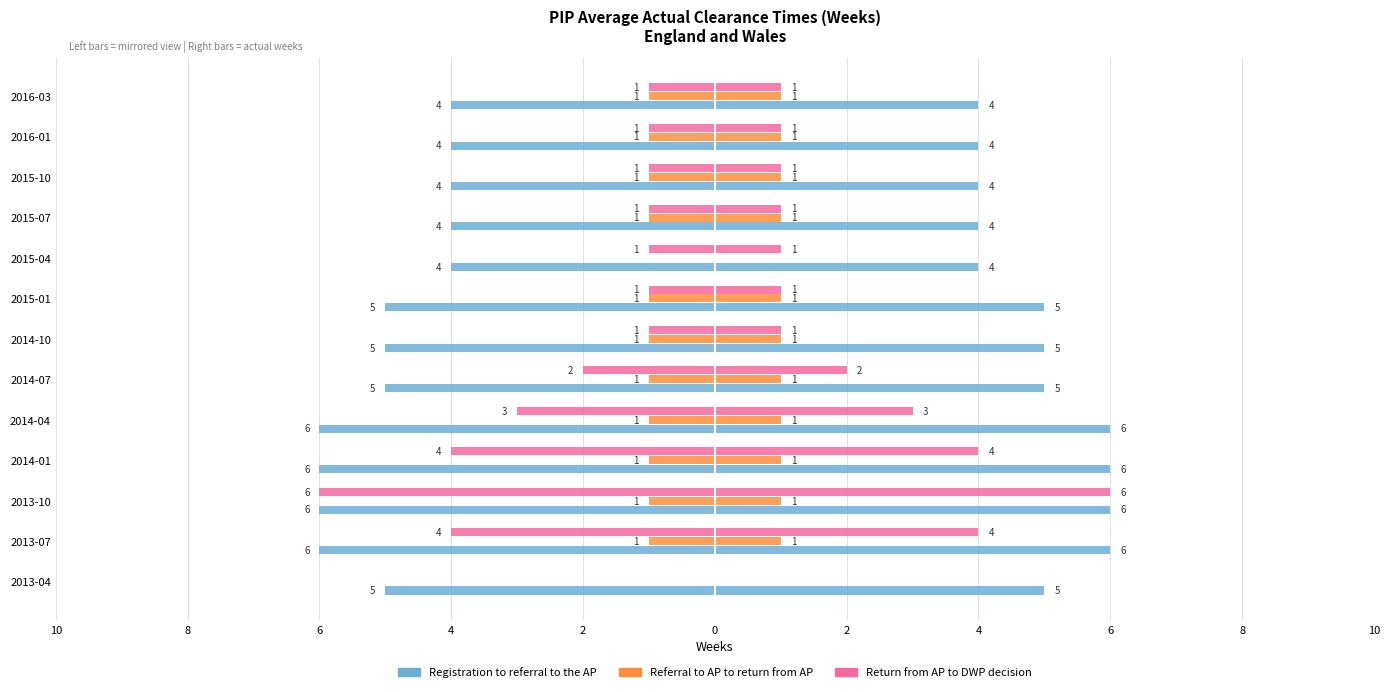

What are all the series names shown in the legend?

Registration to referral to the AP, Referral to AP to return from AP, Return from AP to DWP decision